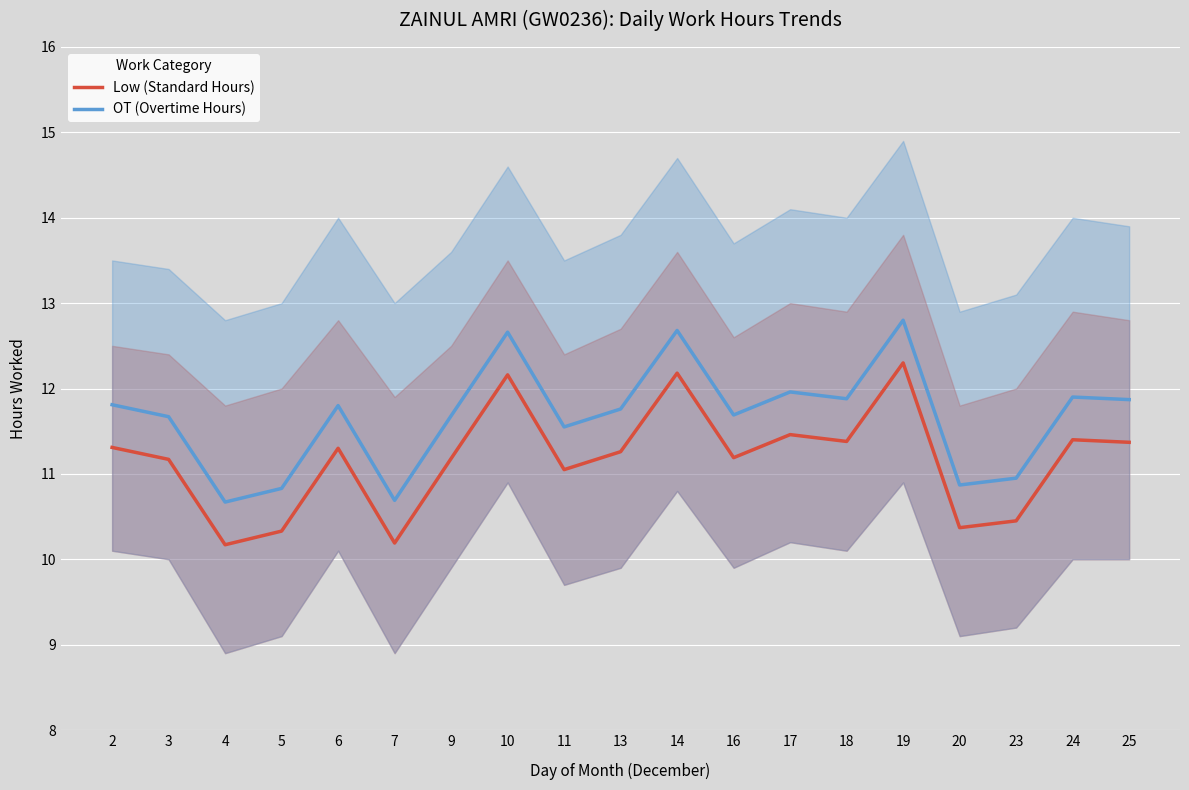

True or false: Low (Standard Hours) has a value of 12.2 at 10.

True